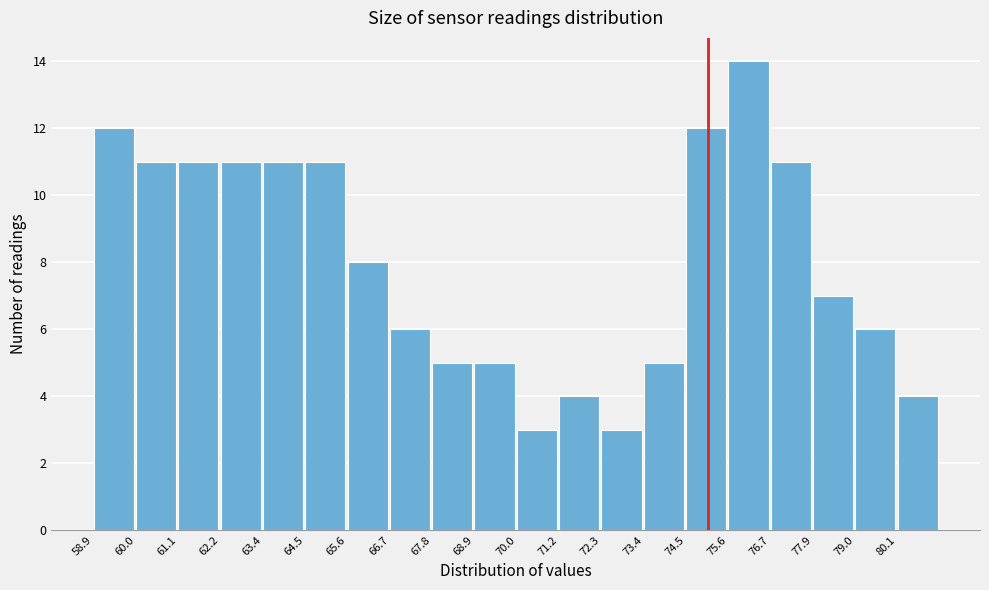

Reading left to right, transcribe this chart: for each bar, give the range it covers on the x-axis and its height. Neither the bar edges nor the heights are printed on the chart, so give them approximately, as read against the axes.

59.0 to 60.0: 12
60.0 to 61.2: 11
61.2 to 62.2: 11
62.2 to 63.4: 11
63.4 to 64.4: 11
64.4 to 65.6: 11
65.6 to 66.8: 8
66.8 to 67.8: 6
67.8 to 69.0: 5
69.0 to 70.0: 5
70.0 to 71.2: 3
71.2 to 72.2: 4
72.2 to 73.4: 3
73.4 to 74.6: 5
74.6 to 75.6: 12
75.6 to 76.8: 14
76.8 to 77.8: 11
77.8 to 79.0: 7
79.0 to 80.0: 6
80.0 to 81.2: 4